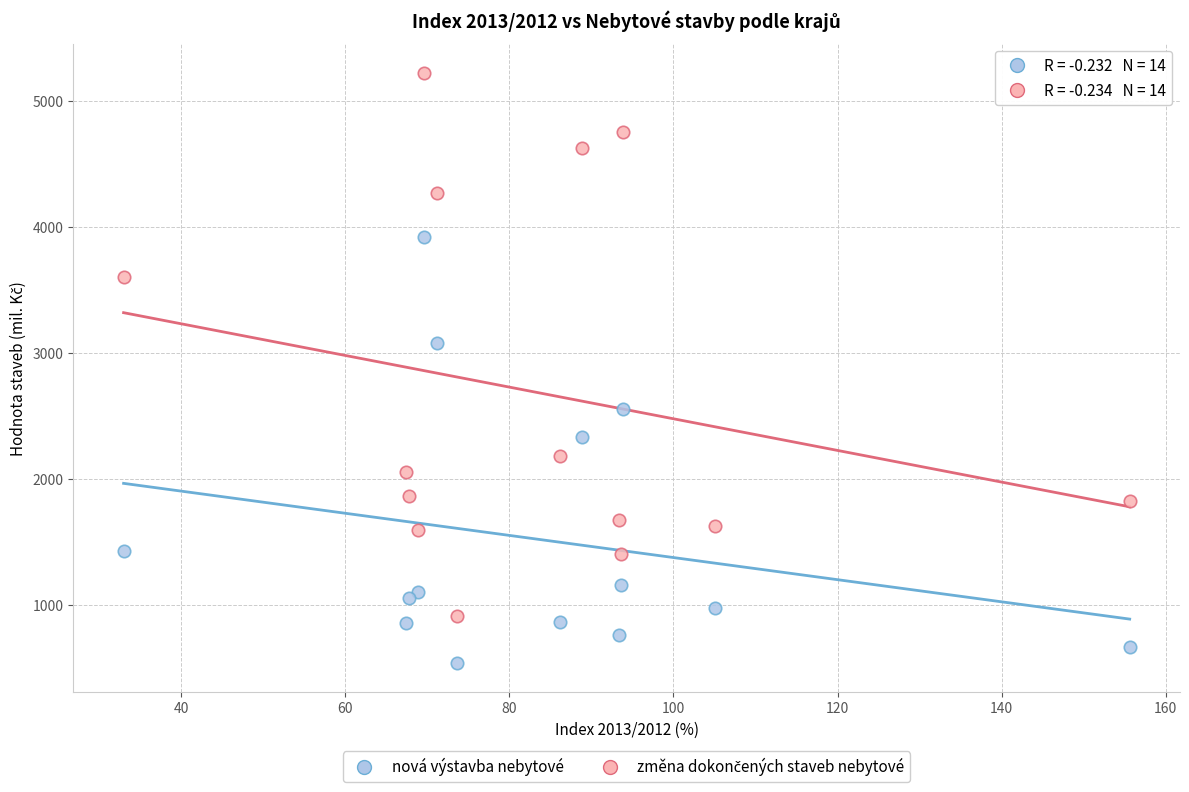

Which series contains the lowest Y value?

nová výstavba nebytové